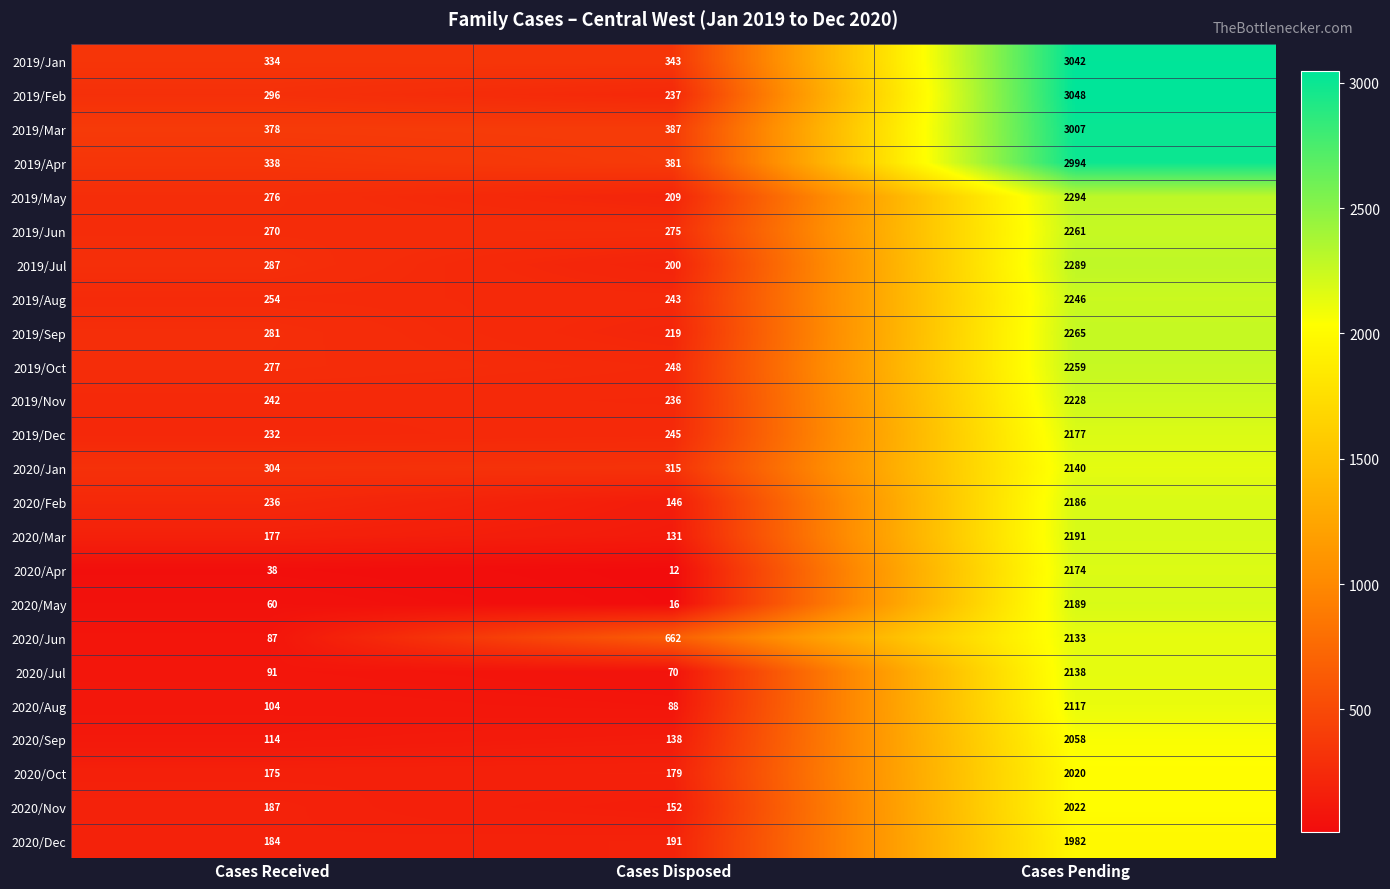

What is the approximate value of 2020/Sep at Cases Pending?

2058